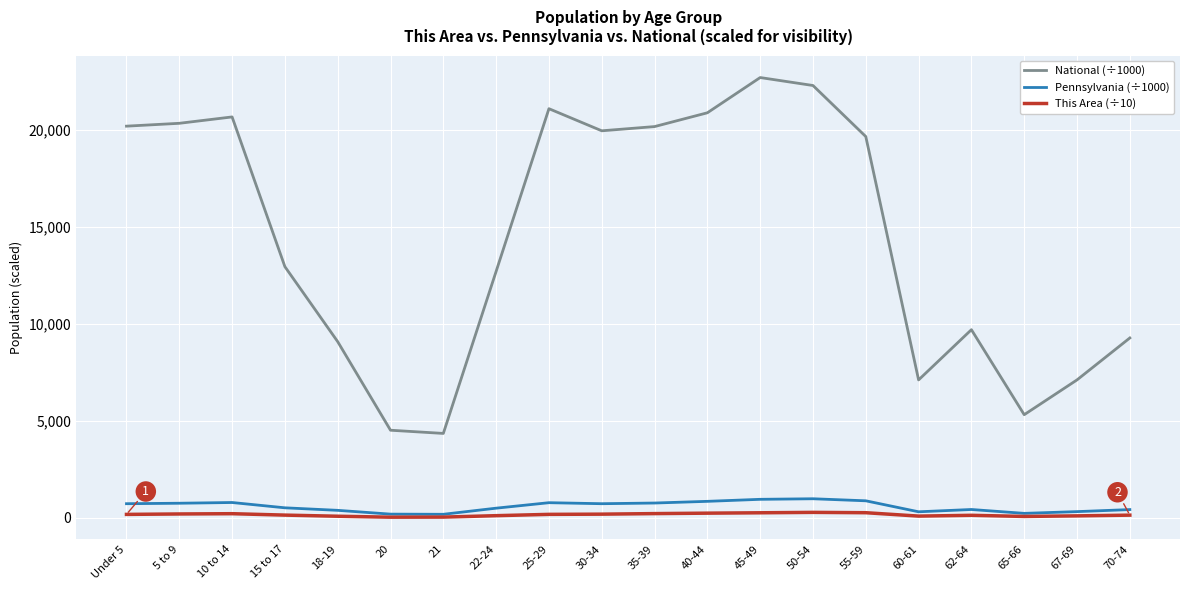

Which series has the largest total across all categories?

National (÷1000)